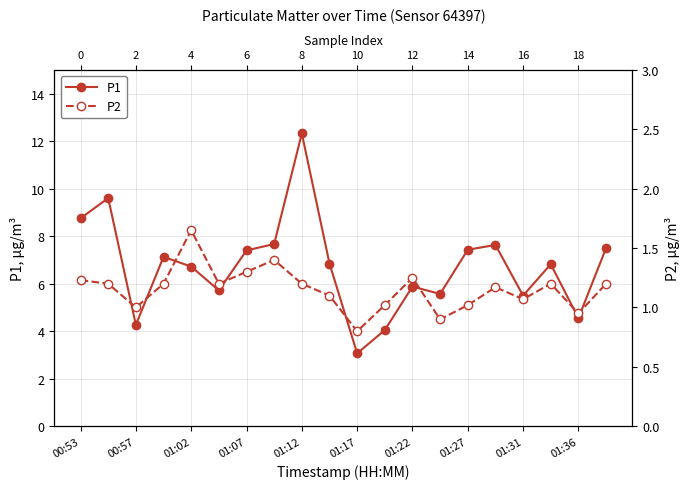

At how many categories does at least one series exceed 7?

9